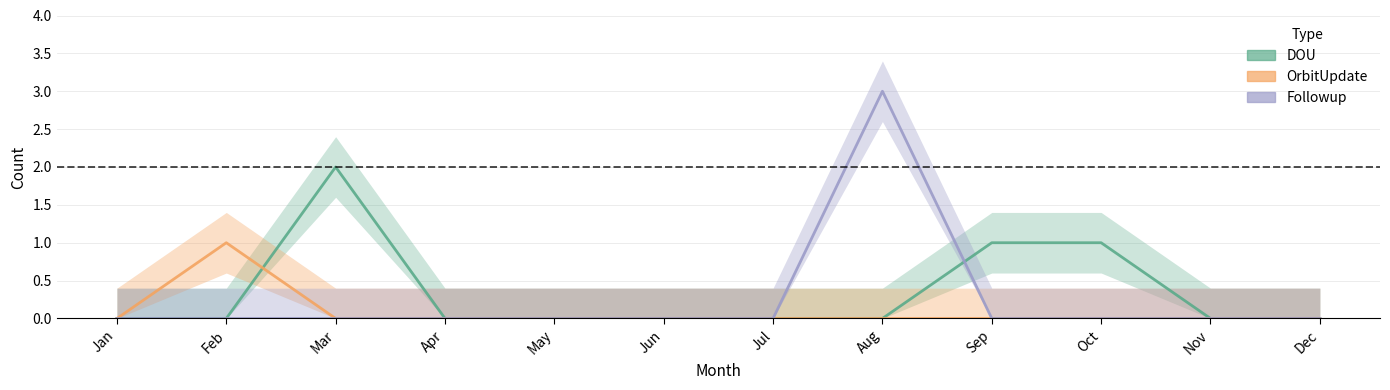

True or false: OrbitUpdate has more than 1 points higher than both neighbors.

False